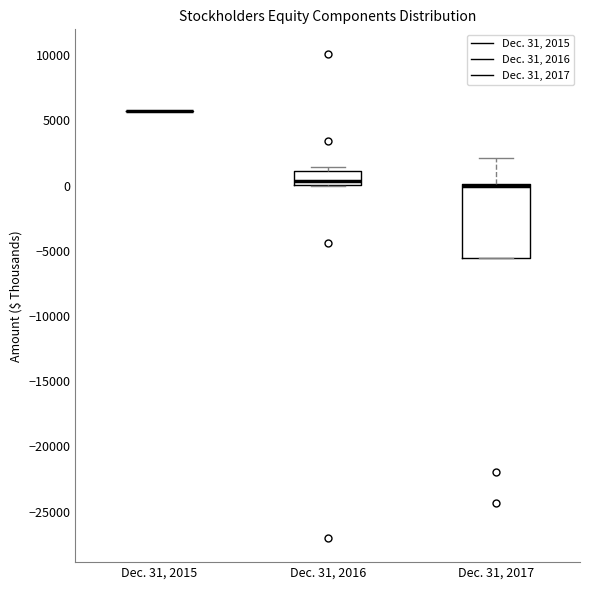

Reading left to right, transcribe this box plot: for each box, give where its median line is, the range the box spans, and where its two whiskers end, as read against the y-axis. The values are not printed on the chart, so give them approximately, as read against the axis.

Dec. 31, 2015: box collapsed to a line at 5500, whiskers 5500 to 5500
Dec. 31, 2016: median 500, box 0 to 1000, whiskers 0 to 1500
Dec. 31, 2017: median 0 (drawn on the box's upper edge), box -5500 to 0, whiskers -5500 to 2000